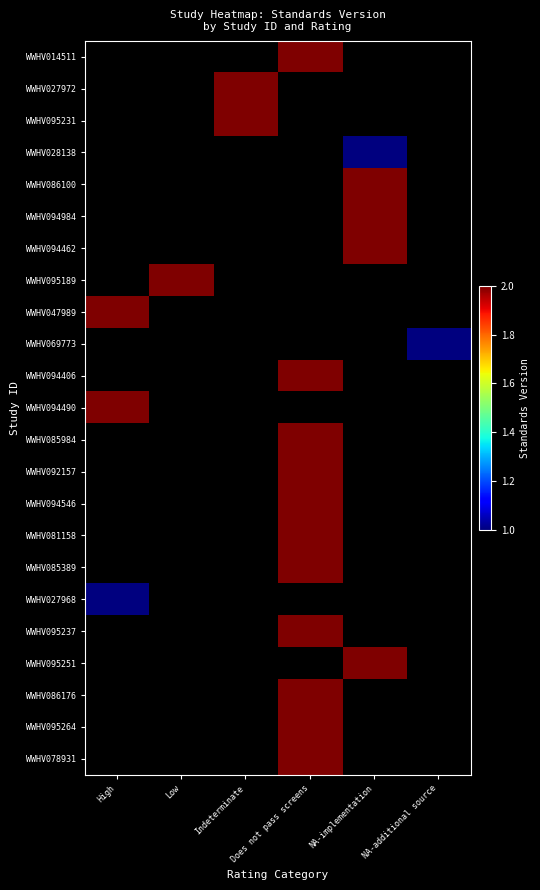

Which series has the largest range (max minus min)?

WWHV047989